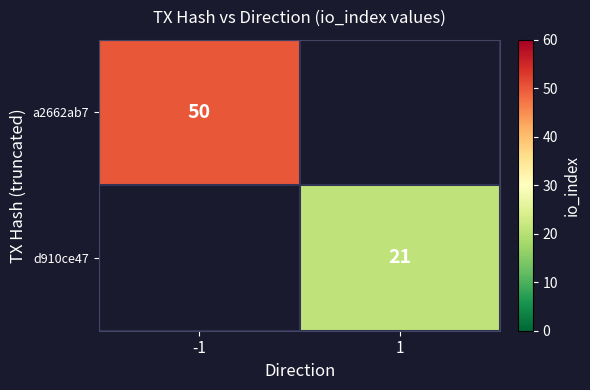

The value of a2662ab7 at -1 is 50. True or false?

True